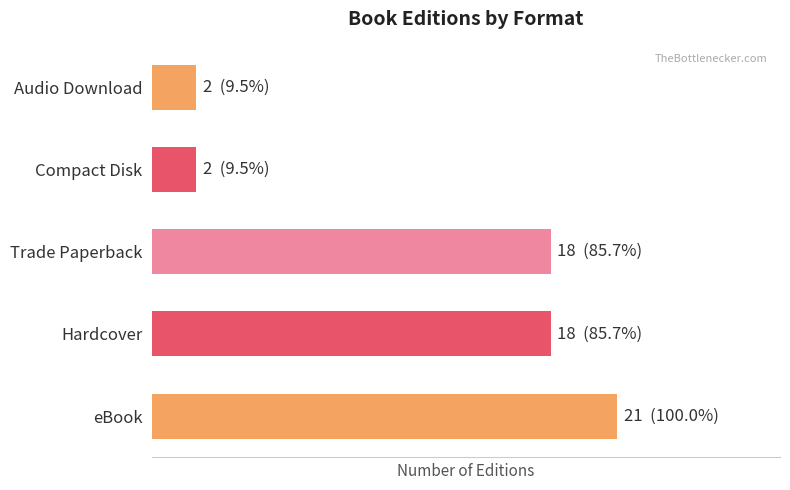

What is the sum of all values?

61